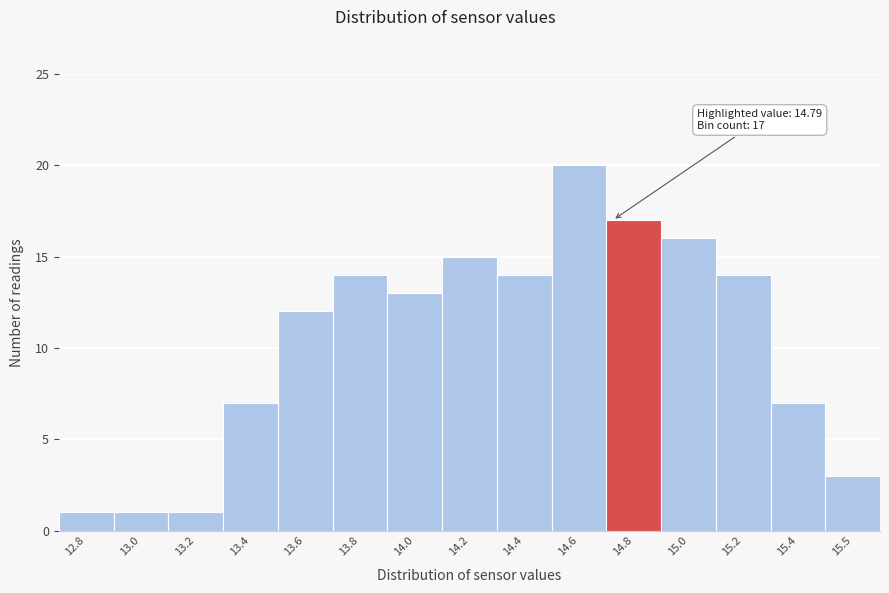

Reading left to right, extract all data points from this chart.

12.8=1	13.0=1	13.2=1	13.4=7	13.6=12	13.8=14	14.0=13	14.2=15	14.4=14	14.6=20	14.8=17	15.0=16	15.2=14	15.4=7	15.5=3